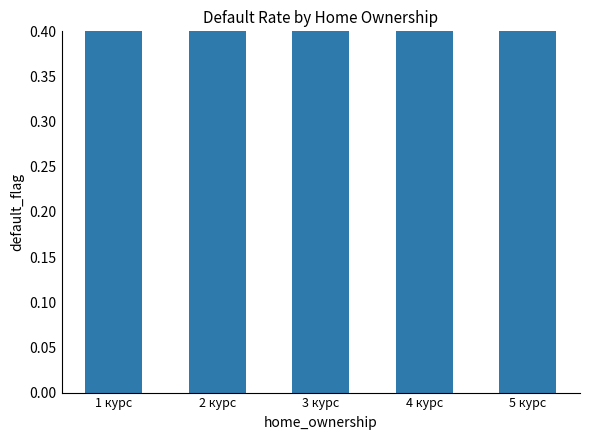

What position from the right is 5 курс?

1